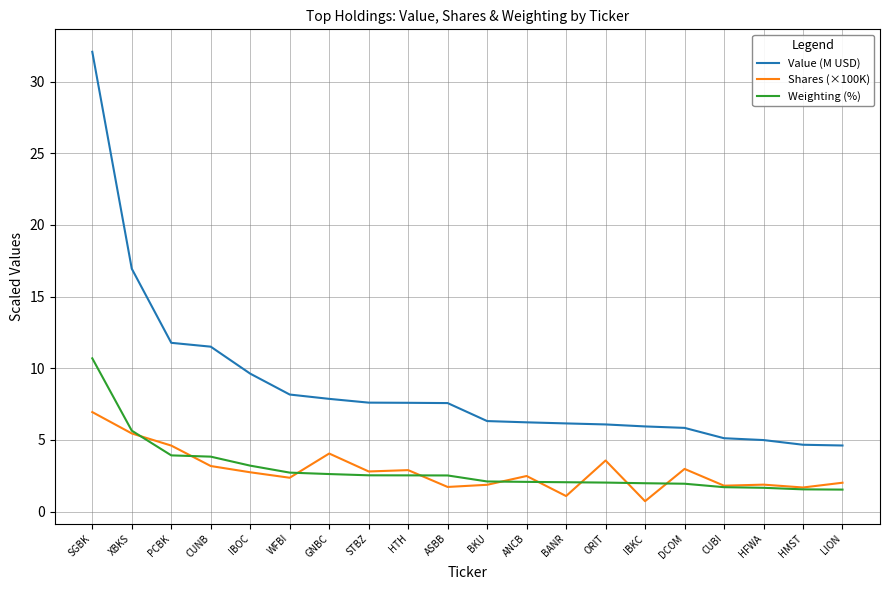

At IBKC, list the series in order from smallest to largest.

Shares (×100K), Weighting (%), Value (M USD)